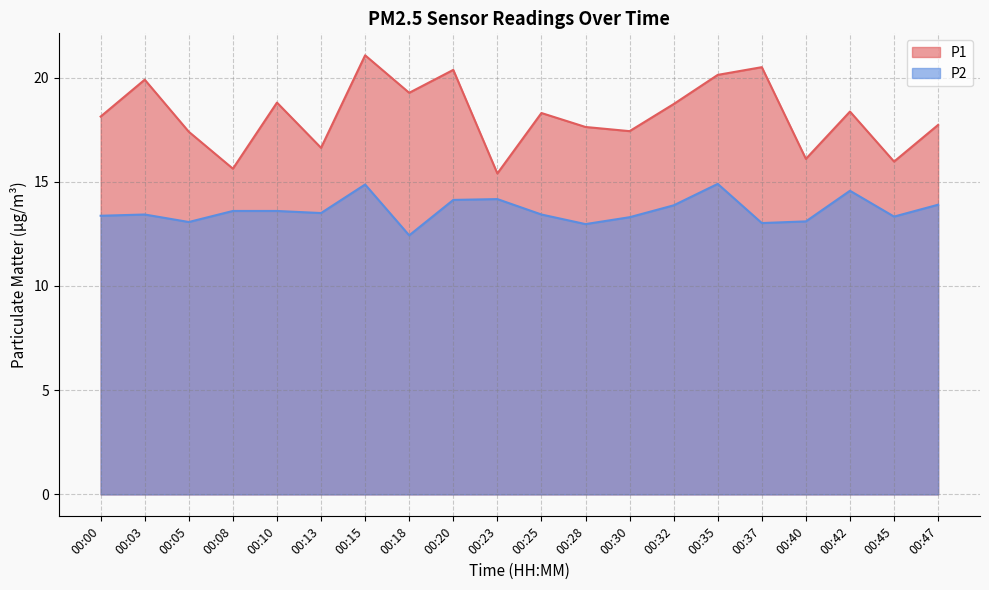

At which label is P2 closest to 13?

00:37